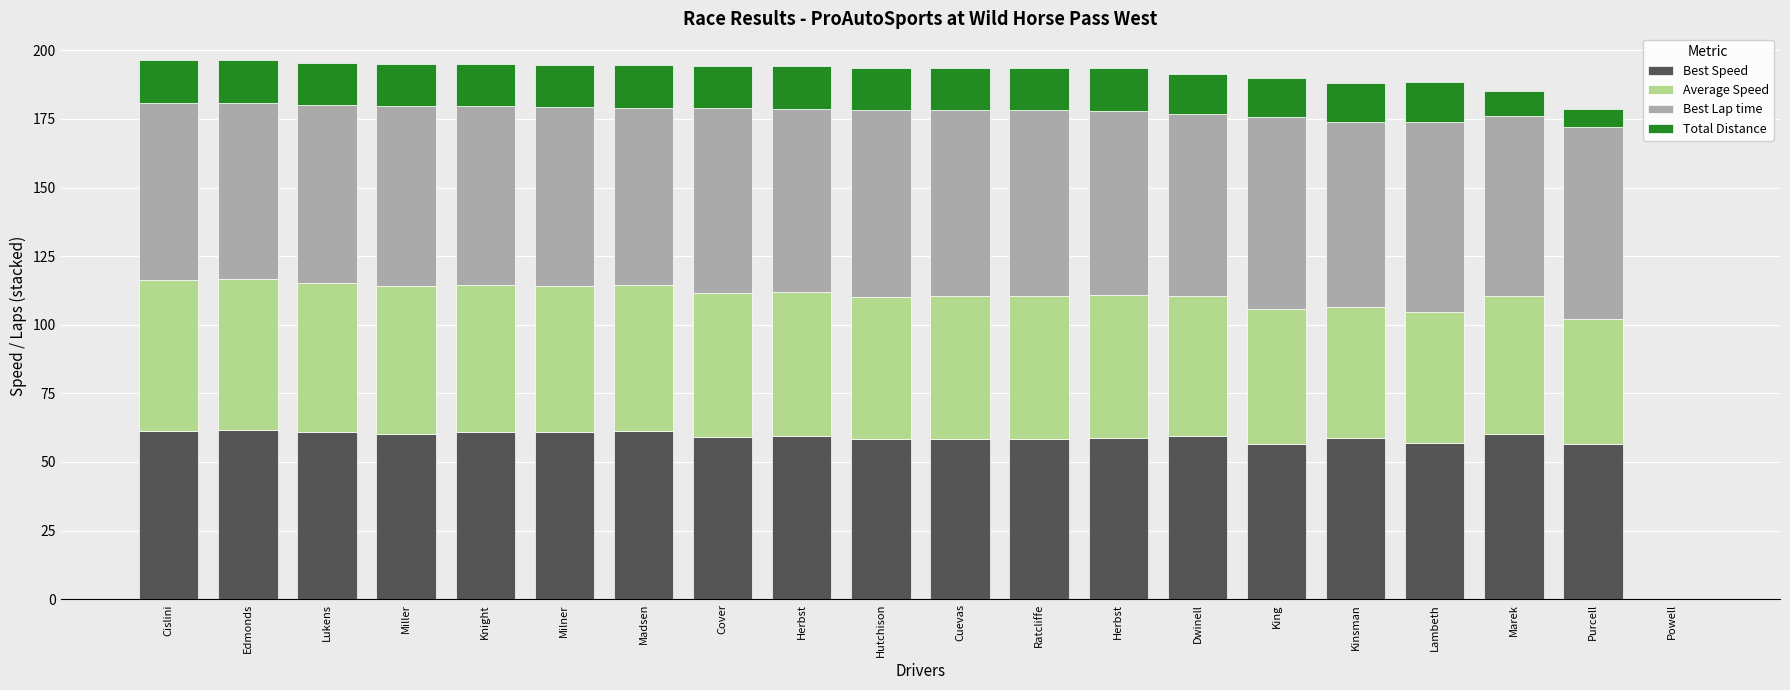

Does the chart contain stacked bars?

Yes